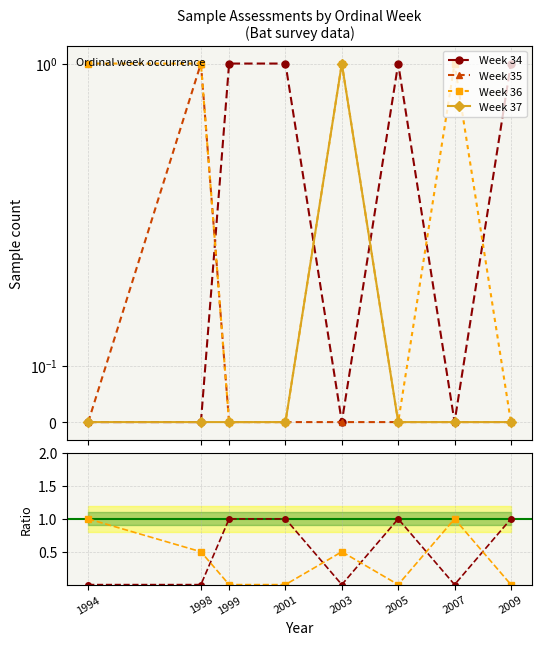

What is the maximum value shown in the chart?

1.0